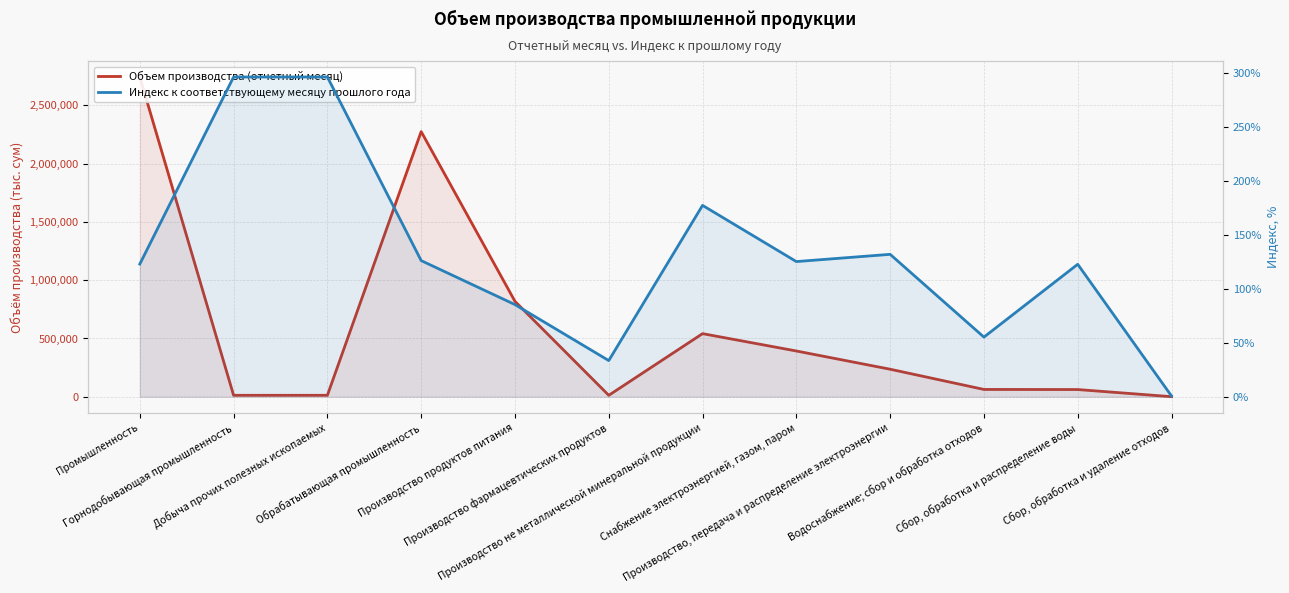

How many interior local valleys does the Индекс к соответствующему месяцу прошлого года series have?

3